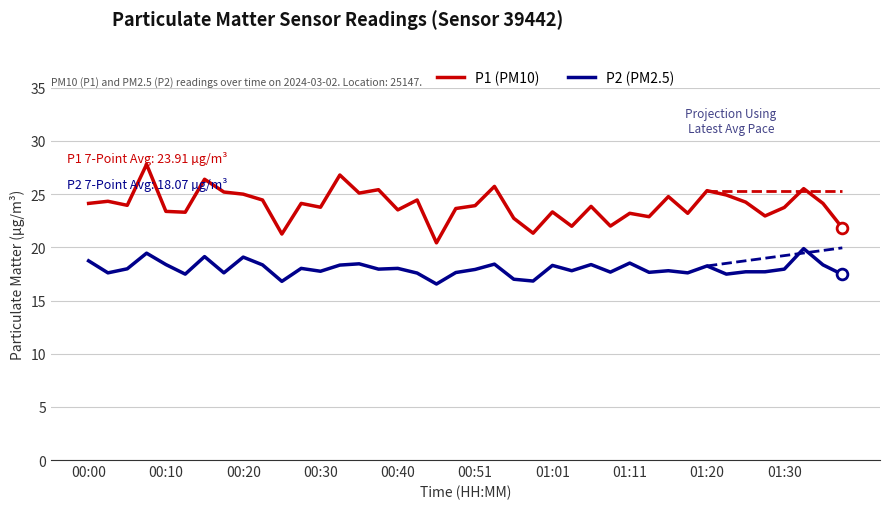

The value of P1 (PM10) at 00:40 is 5.9. True or false?

False